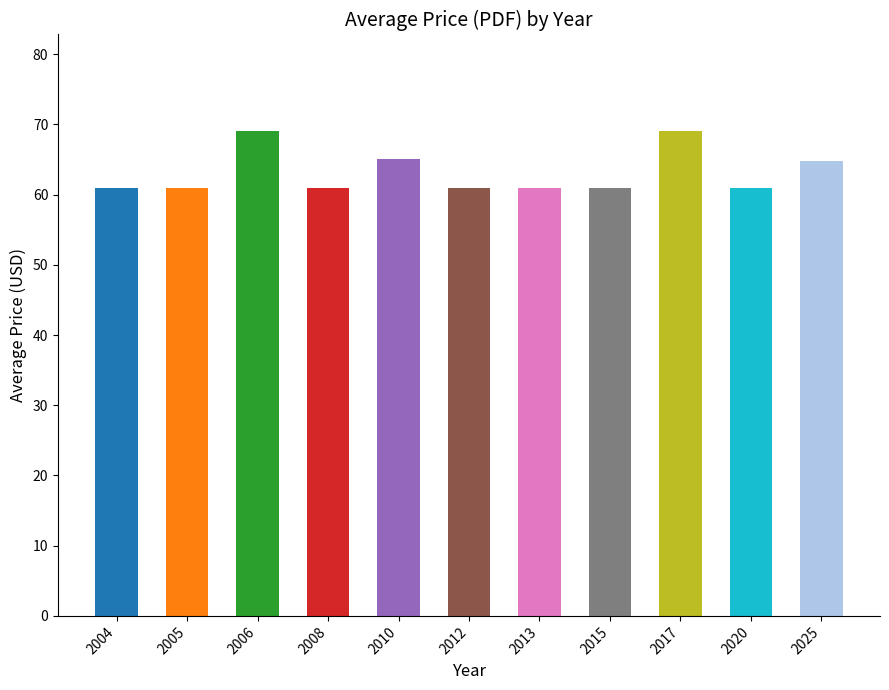

What is the greatest value displayed?

69.0